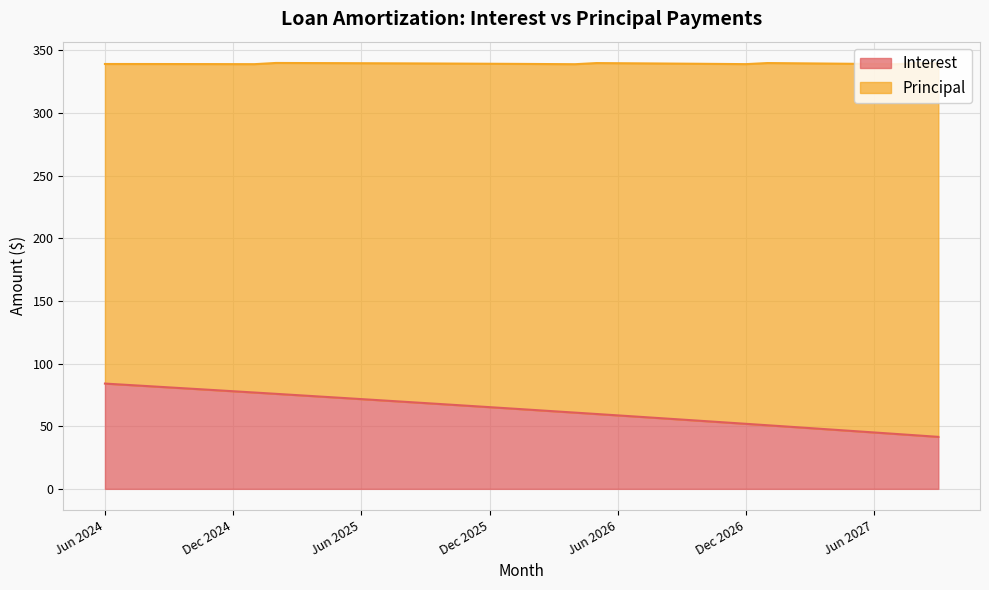

What is the lowest value of the Interest series?

41.5